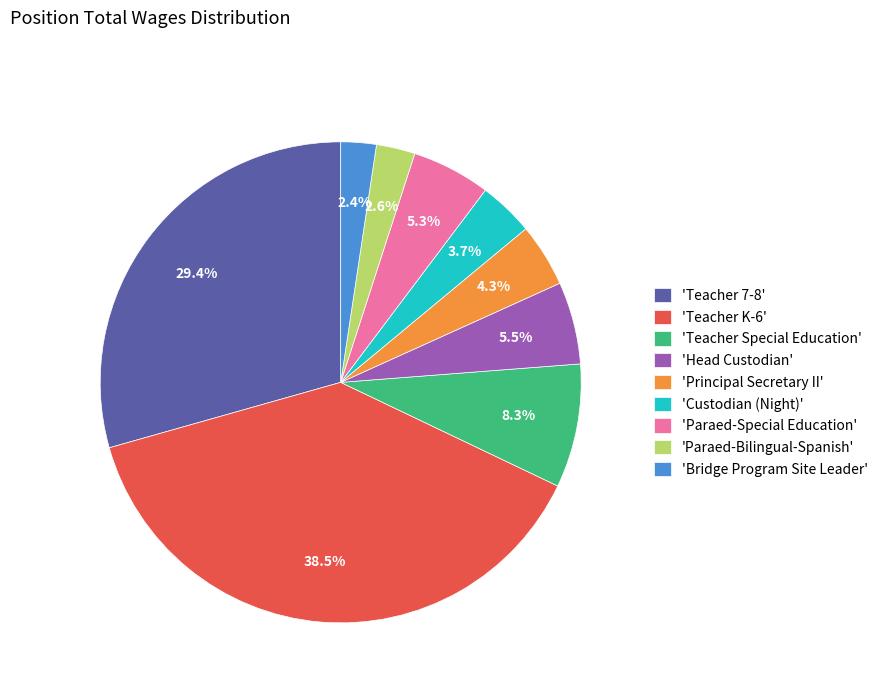

Is 'Custodian (Night)' the majority of the pie?

No